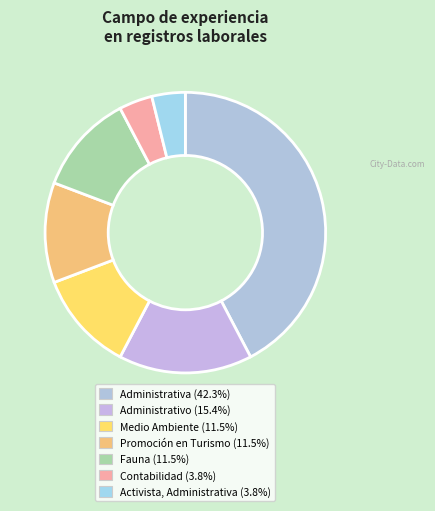

How many segments does this pie chart have?

7